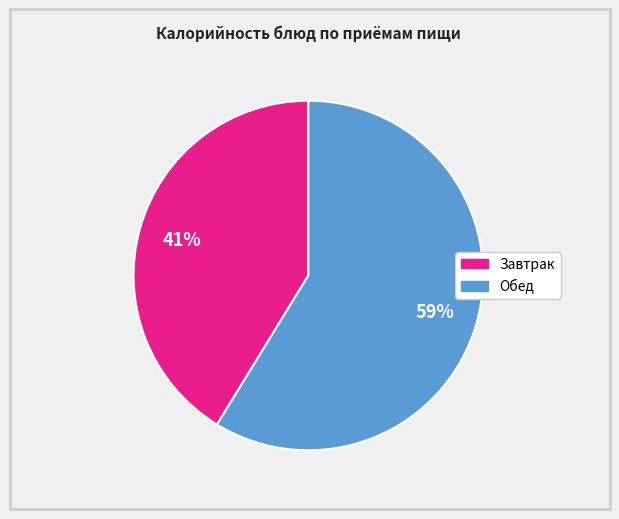

The Обед slice represents 59% of the pie. True or false?

True